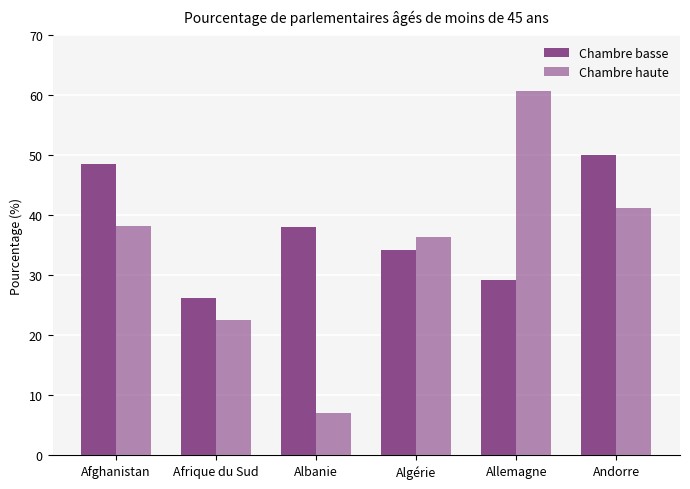

True or false: Chambre haute has a value of 89.5 at Allemagne.

False